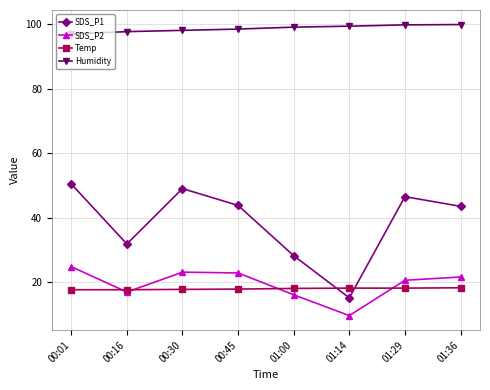

What is the difference between the highest and lowest values at 01:36?

81.6